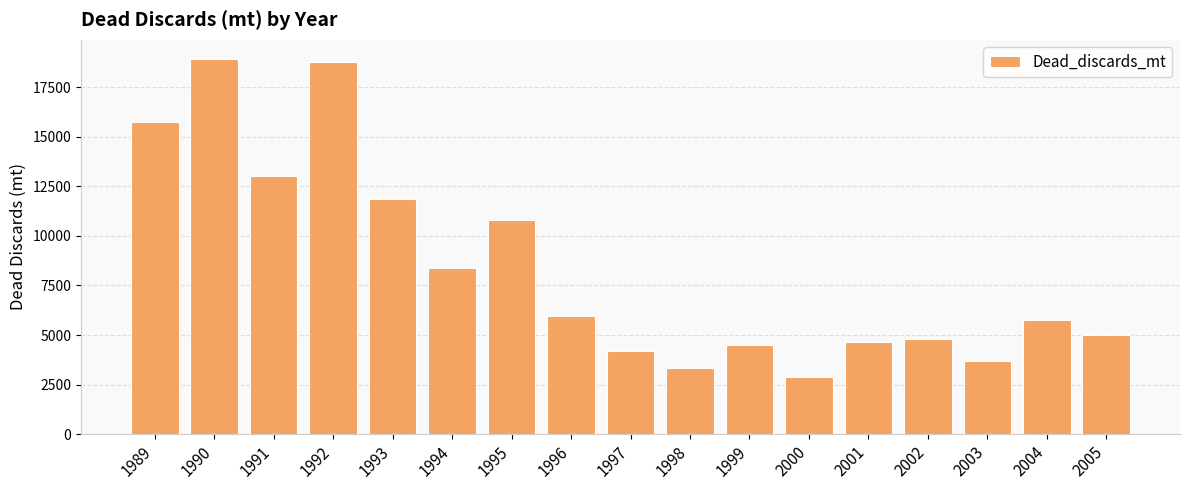

Approximately how many times larger is the value at 1992 compared to 1996?

3.2